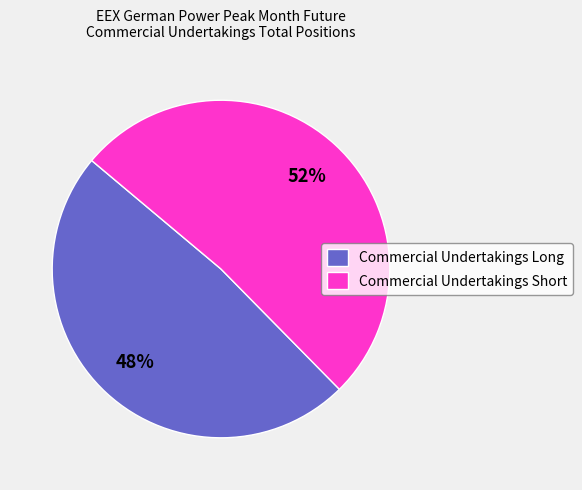

Is it true that Commercial Undertakings Short is 41% of the pie?

False